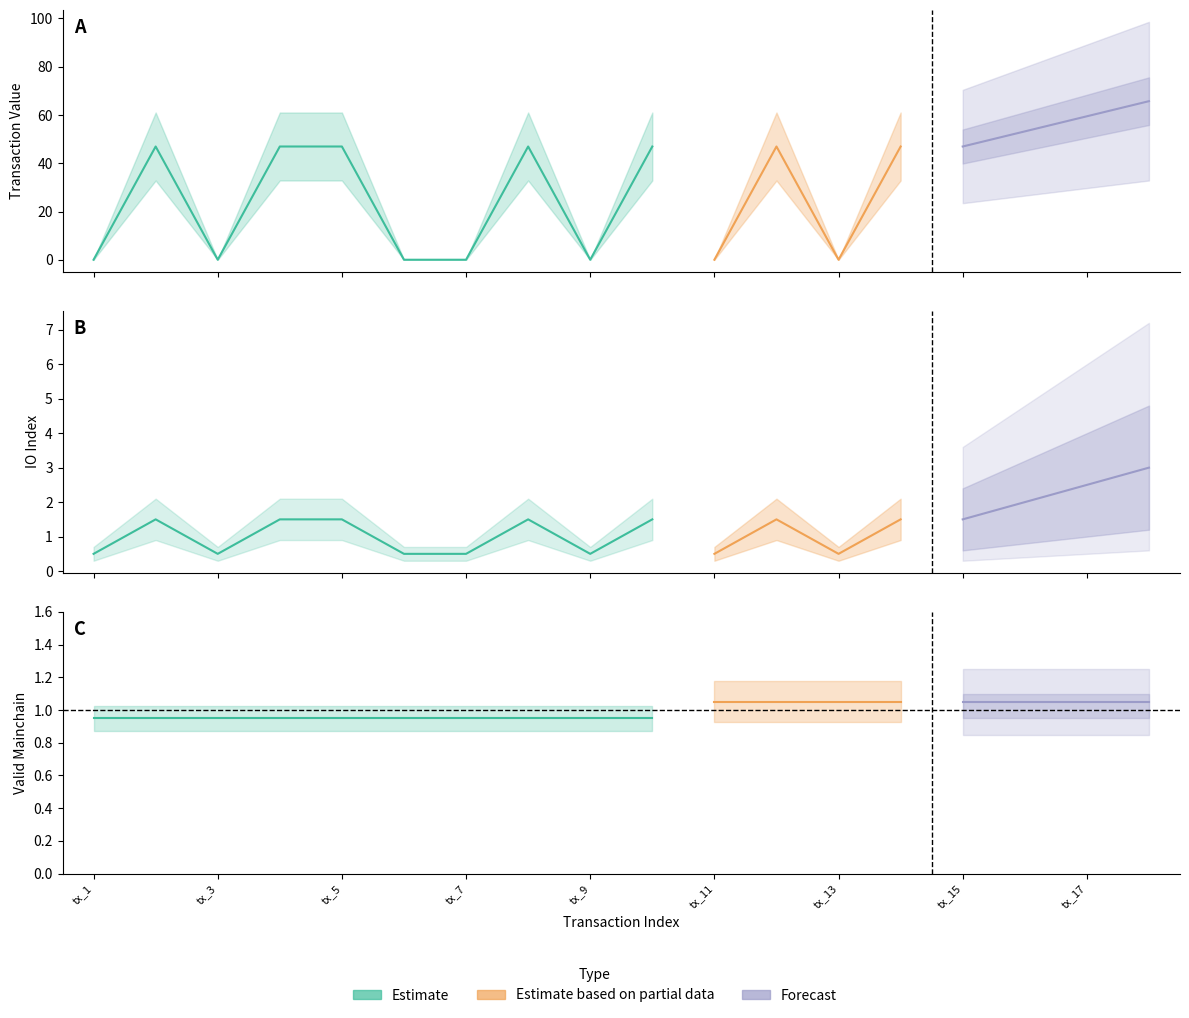

Rank the categories by total_value value from highest to lowest.

tx_2, tx_4, tx_5, tx_8, tx_10, tx_12, tx_14, tx_1, tx_3, tx_6, tx_7, tx_9, tx_11, tx_13